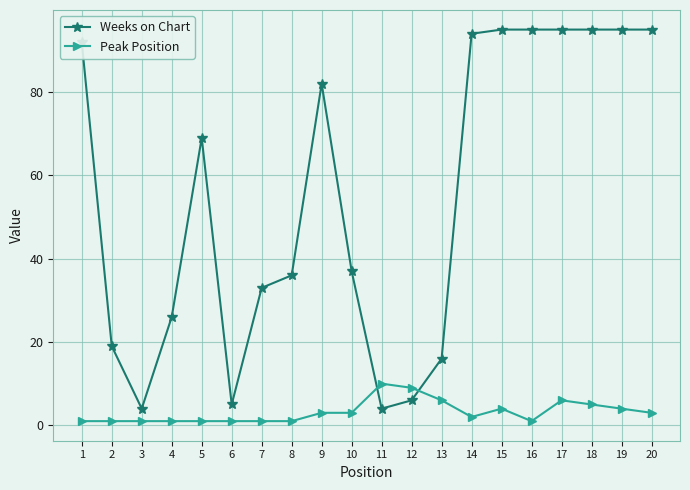

At how many categories does at least one series exceed 60?

10